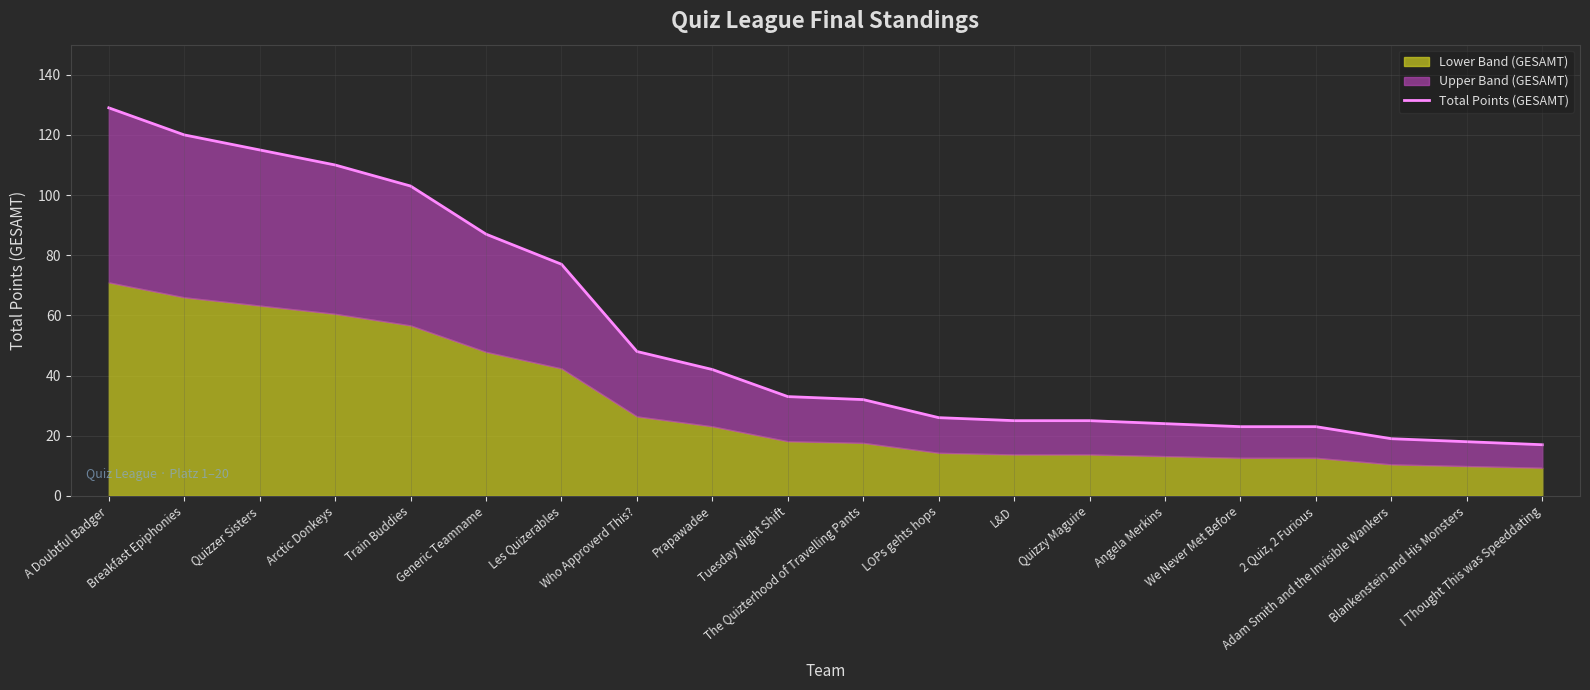

Where is the data nearest to the value 73?

Les Quizerables